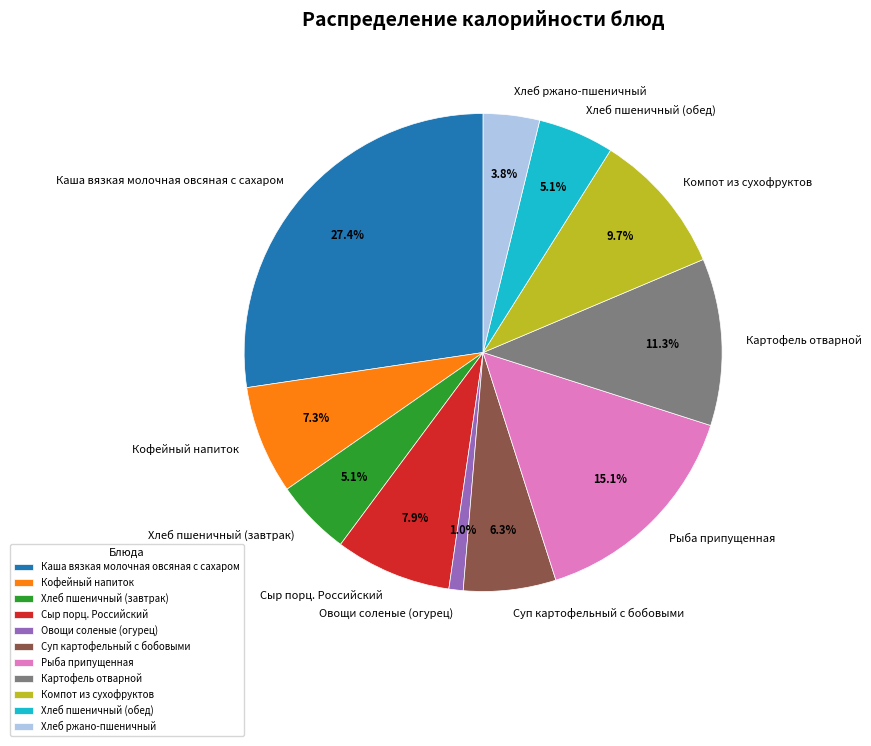

Is there any slice that represents more than half of the pie?

No